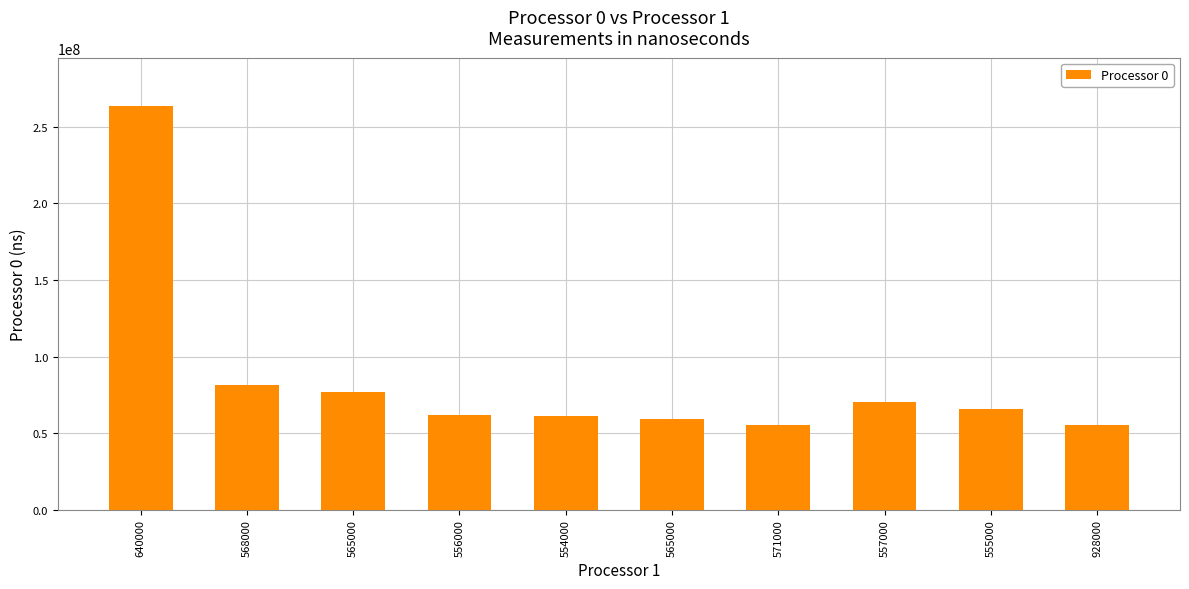

Is it true that the value at 565000 is 76846000?

True